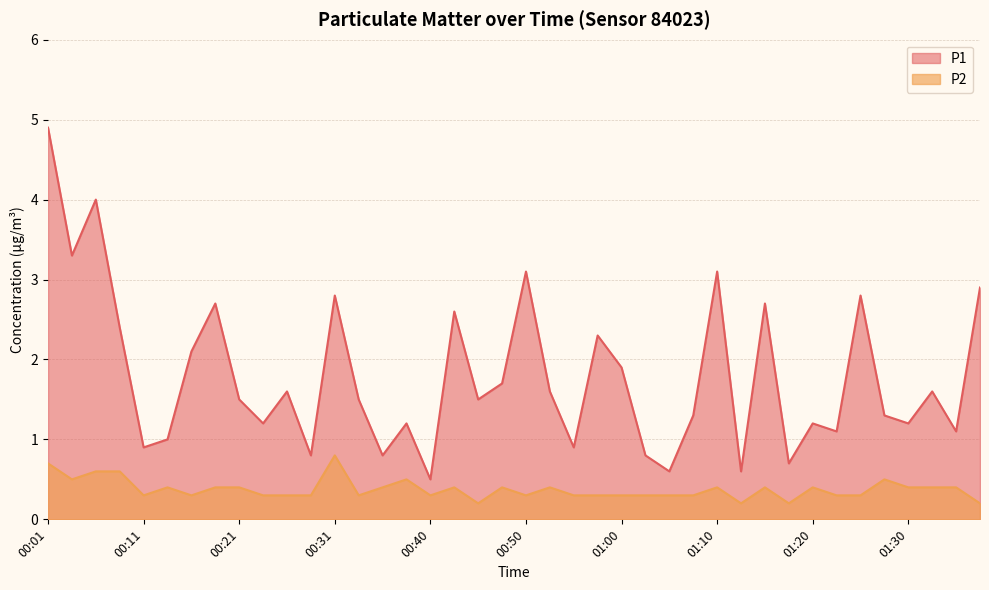

How many interior local peaks does the P1 series have?

13